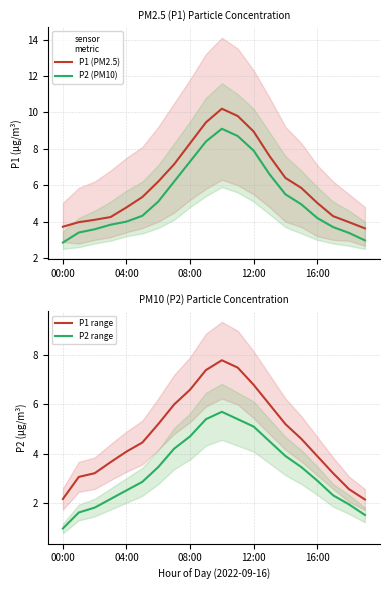

At which category is the sum across all series the highest?

10